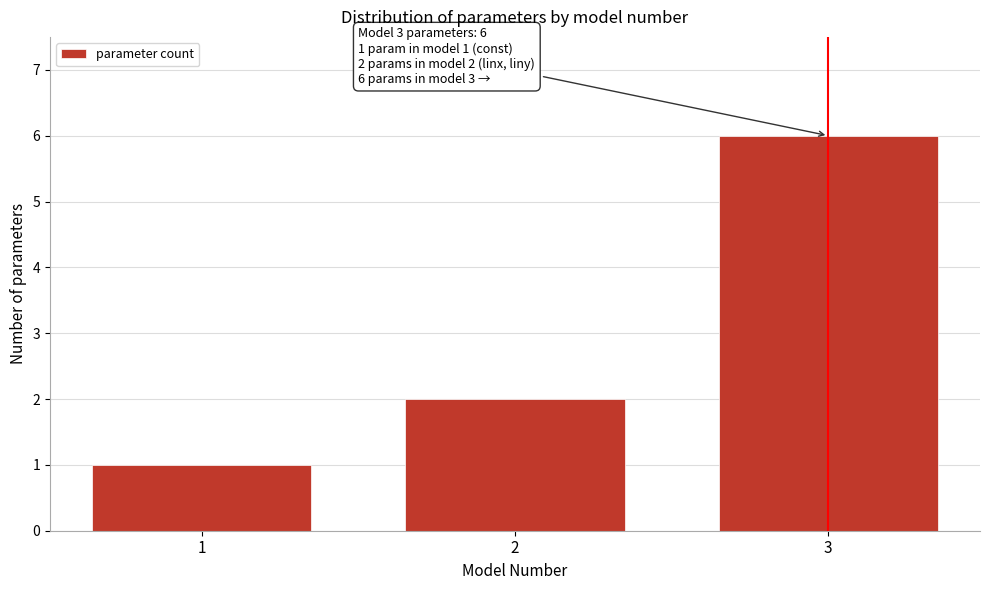

Which range on the x-axis has the tallest bar?

2.5 to 3.5